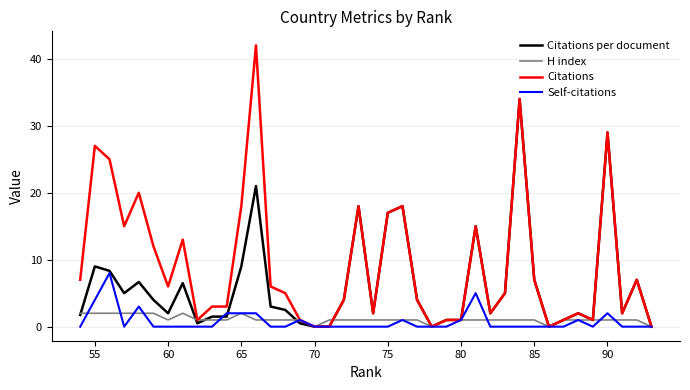

What is the spread (max minus min) of values at 75?

1.0